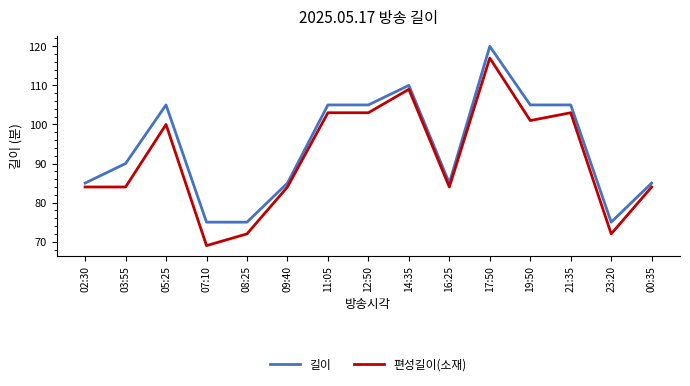

How many lines are shown in the chart?

2